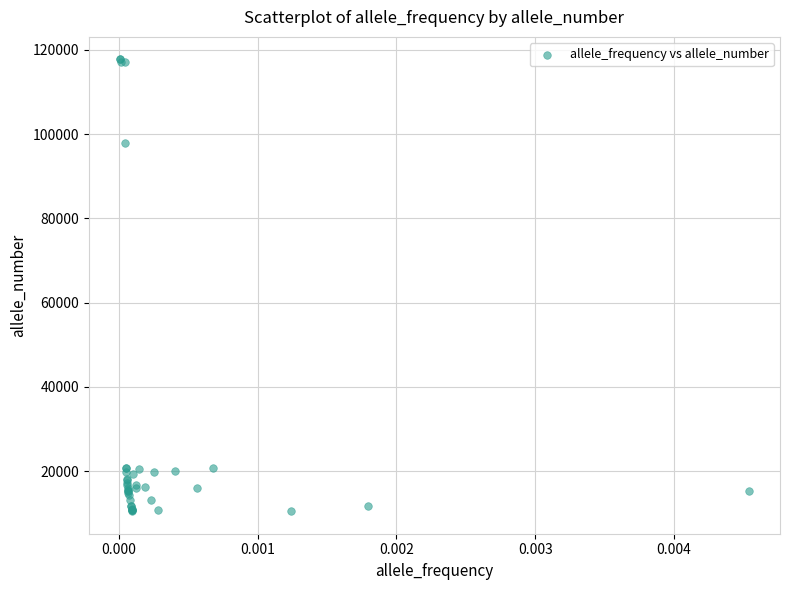

What Y value in the scatter plot is closest to 64089?

97870